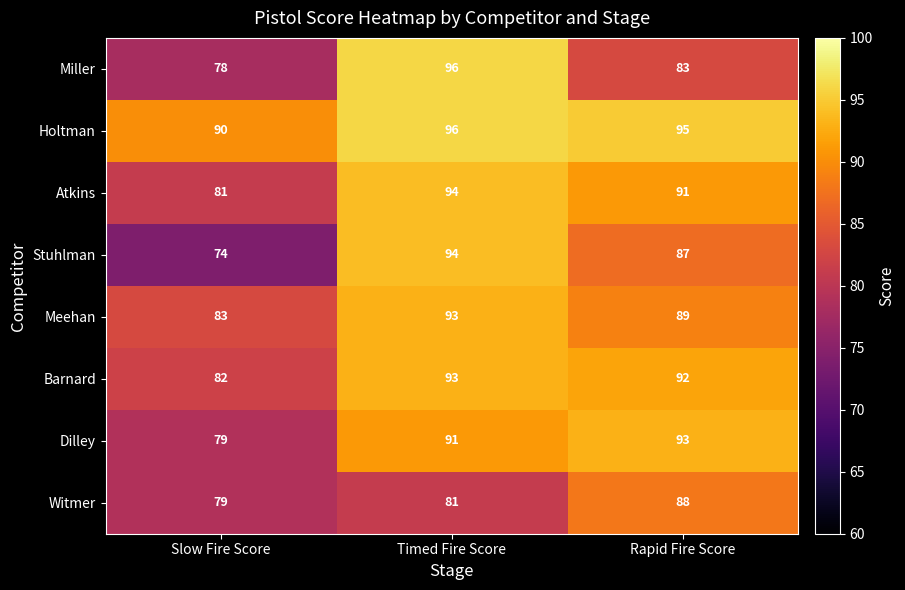

At which category does the chart reach its peak across all series?

Timed Fire Score